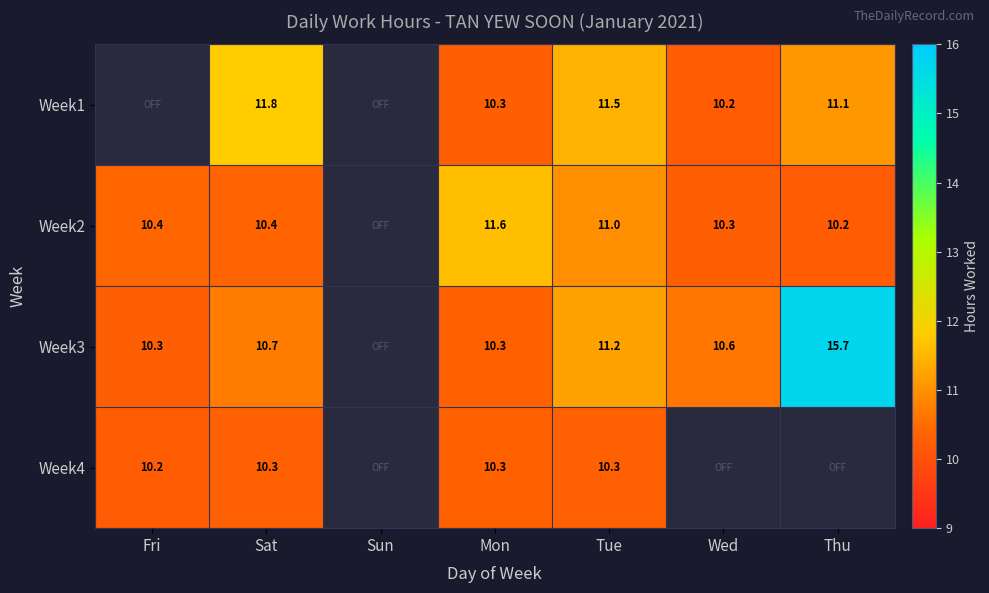

The value of Week3 at Wed is 15.3. True or false?

False